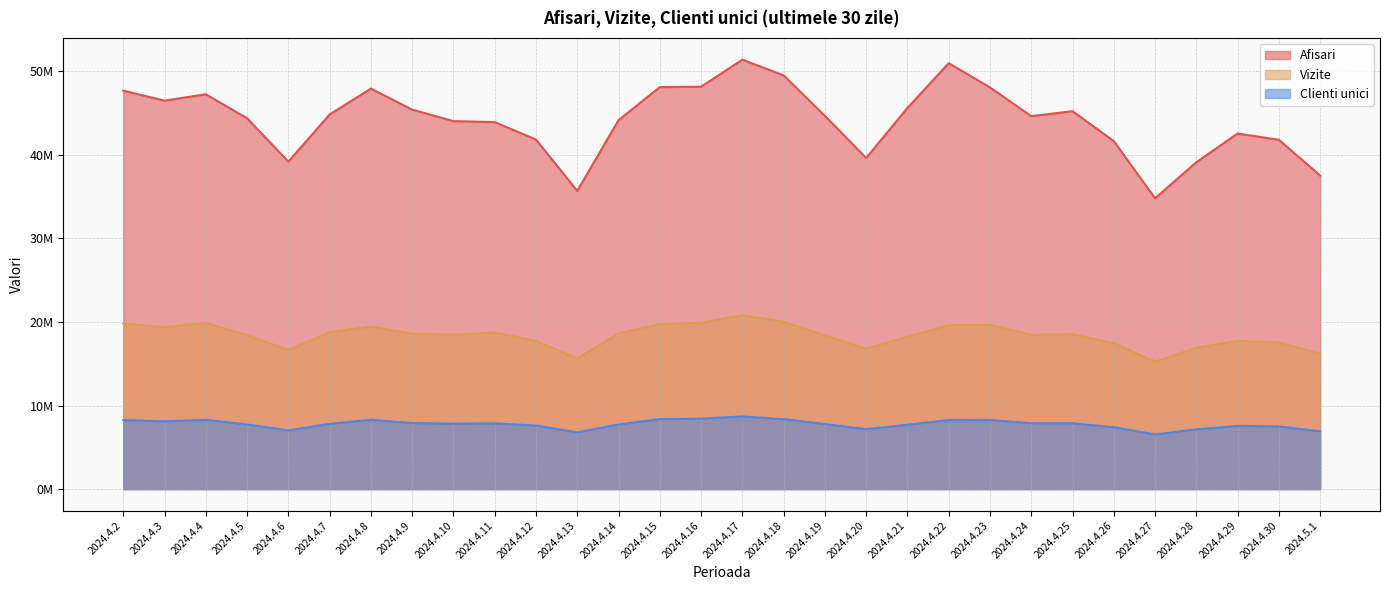

At how many categories does at least one series exceed 15466737?

30